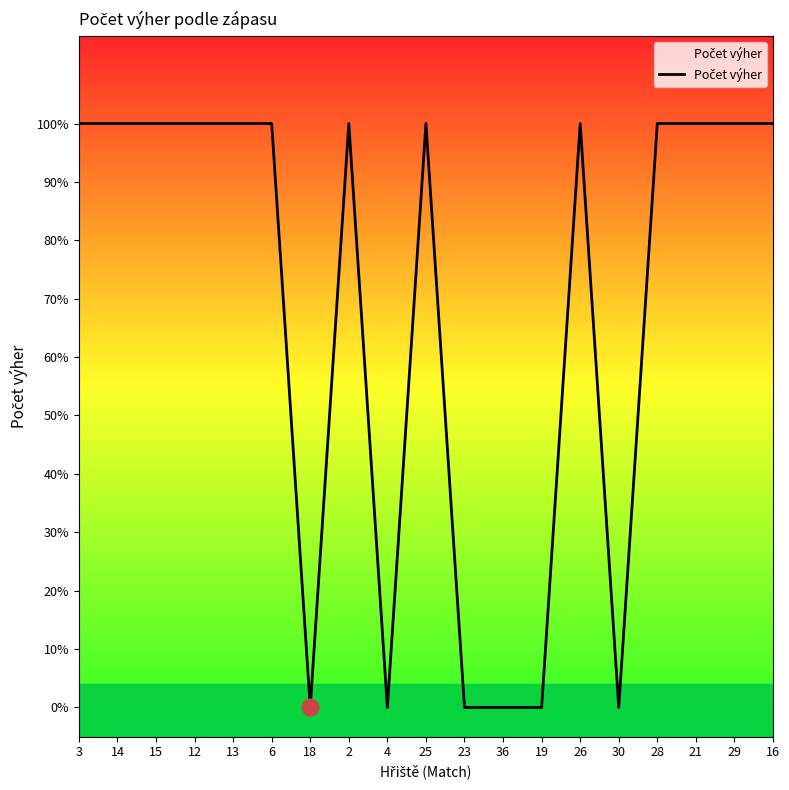

Does the chart have visible grid lines?

No